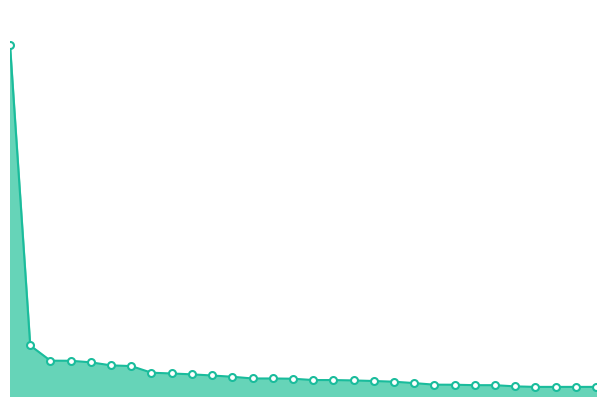

Does the chart have visible grid lines?

No